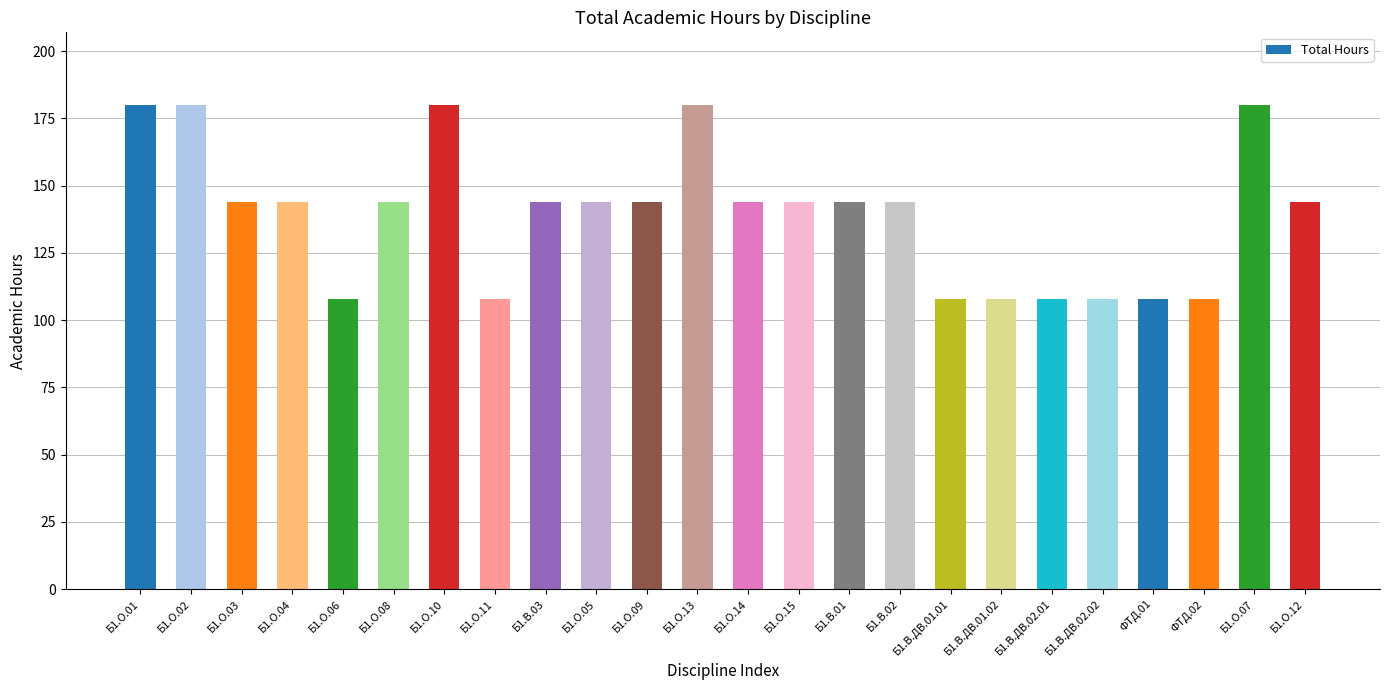

Approximately how many times larger is the value at Б1.О.02 compared to Б1.О.03?

1.2